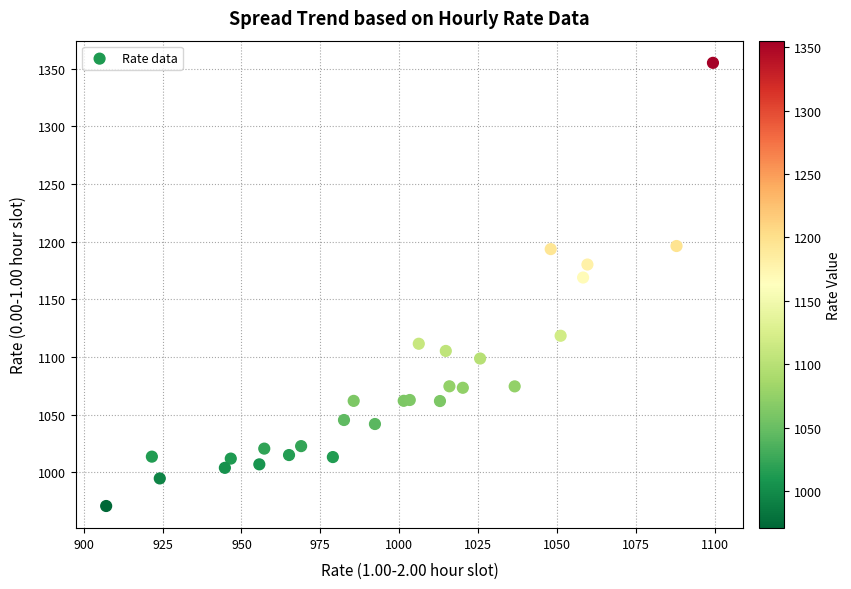

What Y value in the scatter plot is closest to 1162?

1168.9